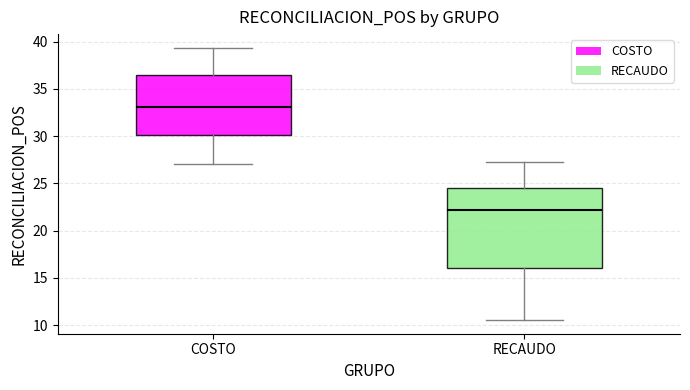

Comparing the boxes themselves (not the whiskers), which one is the tallest?

RECAUDO